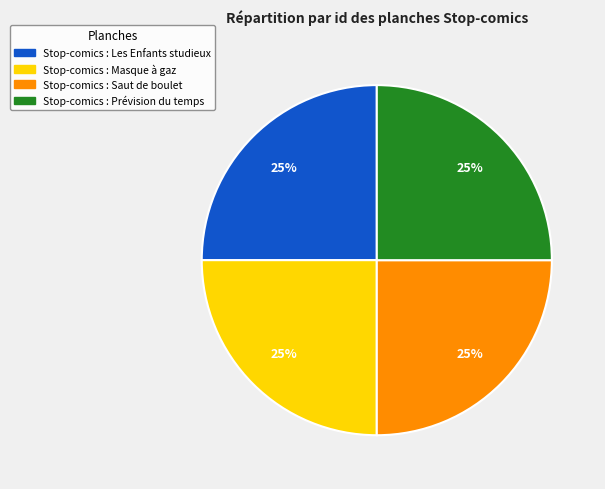

Is Stop-comics : Masque à gaz the majority of the pie?

No